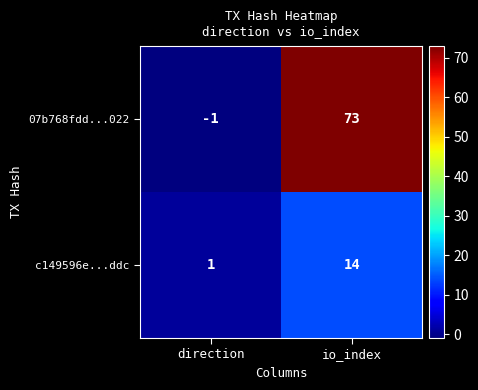

The value of 07b768fdd...022 at direction is -1. True or false?

True